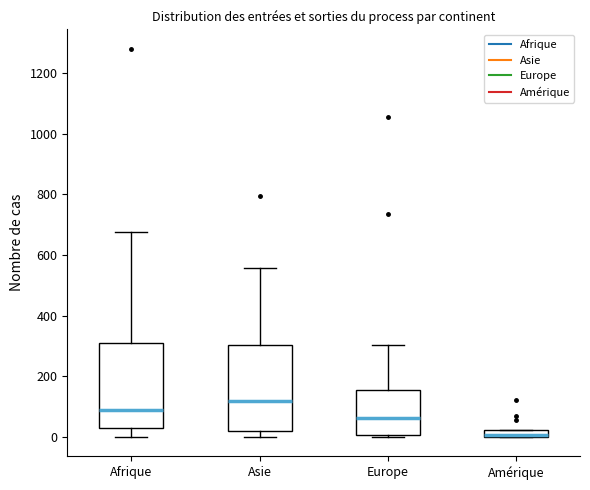

Where does the median line of the box for Afrique sit on the y-axis? The values are not printed on the chart, so give them approximately, as read against the axis.

80